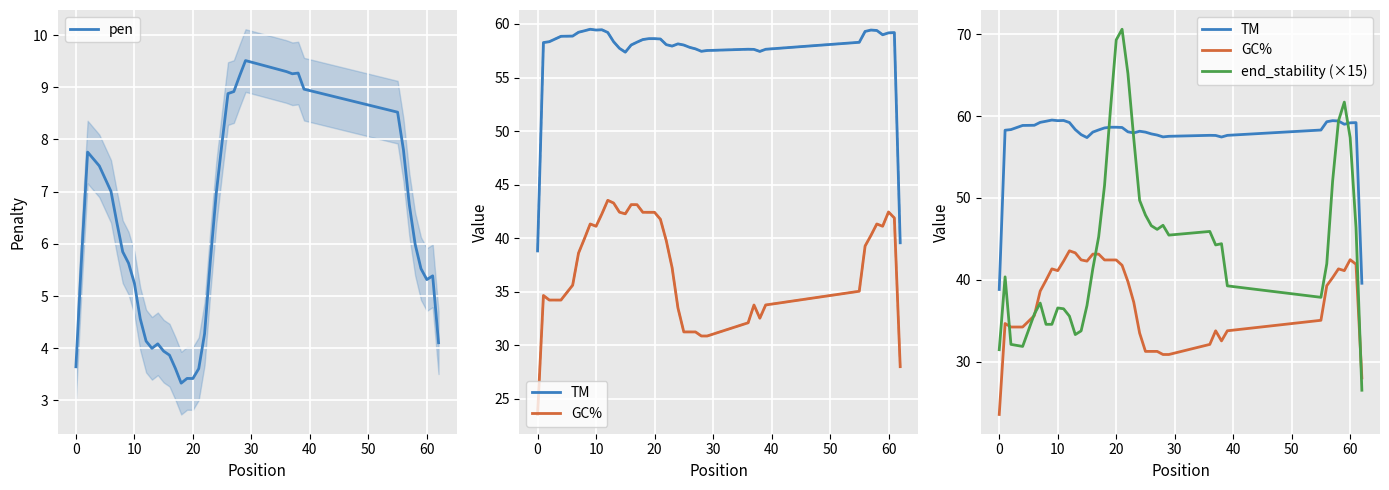

What are all the series names shown in the legend?

pen, TM, GC%, end_stability (×15)